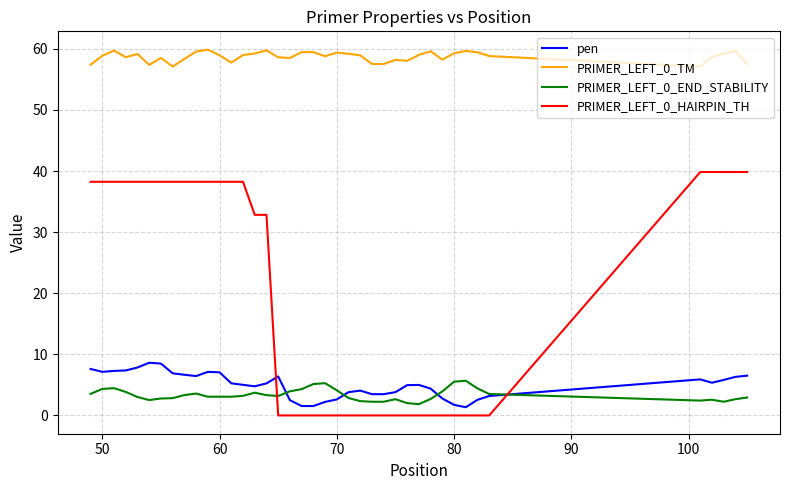

True or false: pen and PRIMER_LEFT_0_TM cross at least once.

False